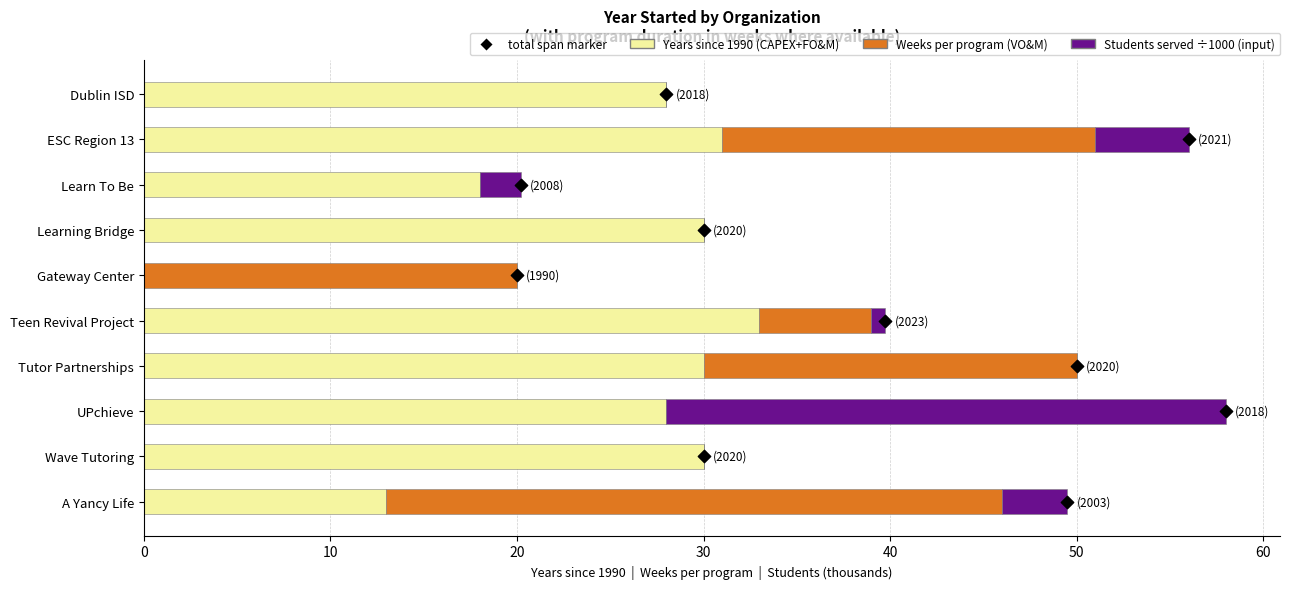

Which series has the widest spread of Y values?

Years since 1990